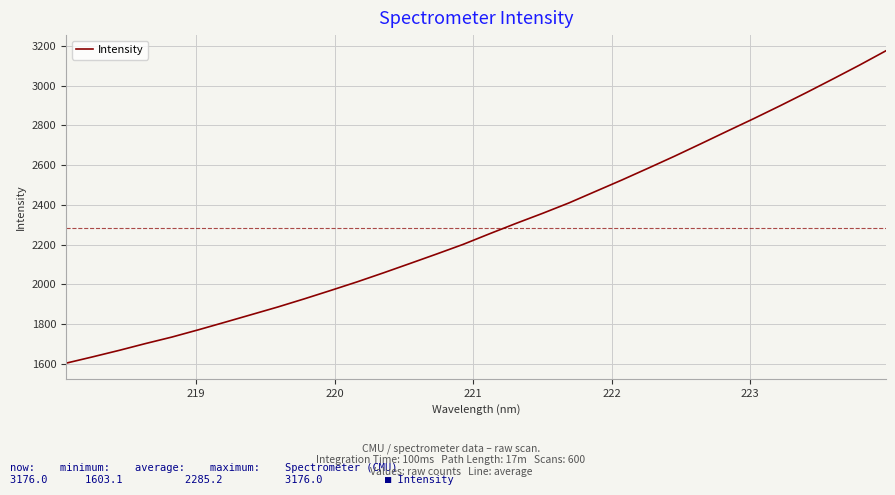

What is the maximum value shown in the chart?

3176.0